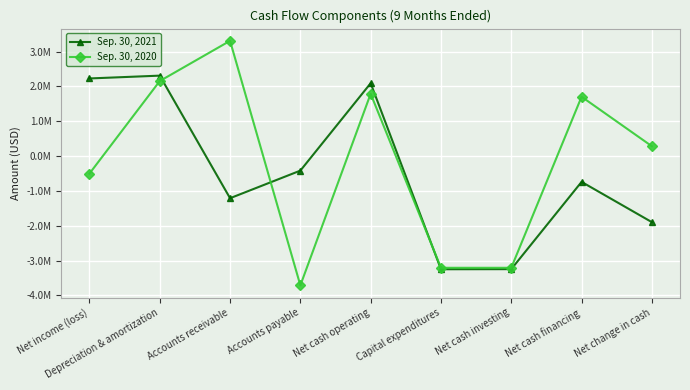

Which series ends up on top after the final intersection of Sep. 30, 2021 and Sep. 30, 2020?

Sep. 30, 2020